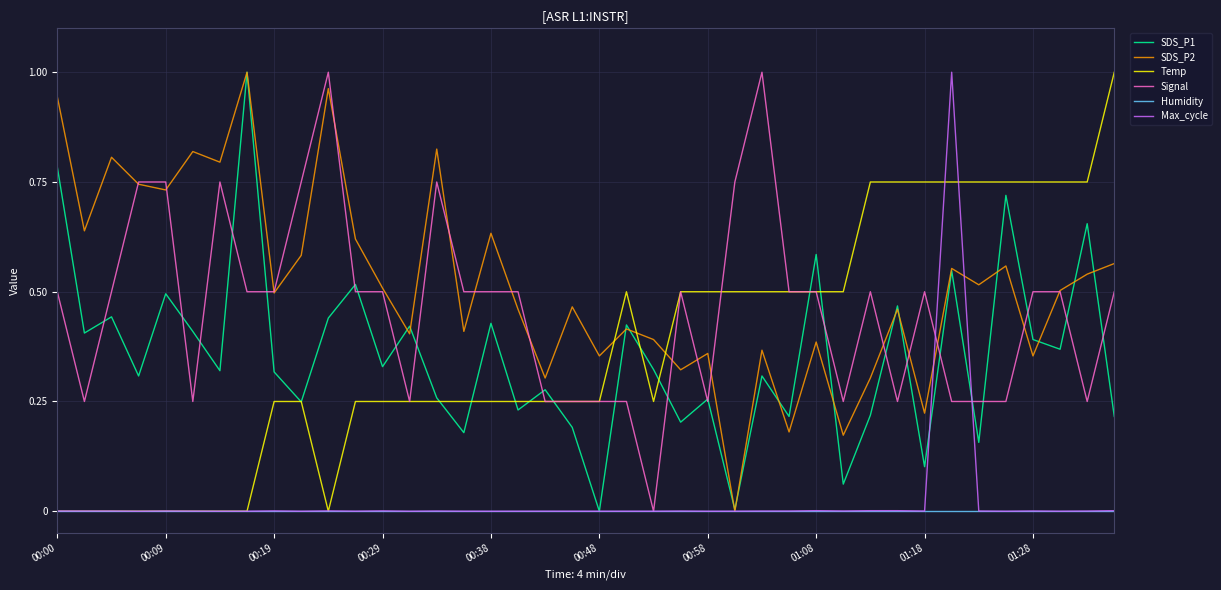

True or false: SDS_P2 and Temp cross at least once.

True